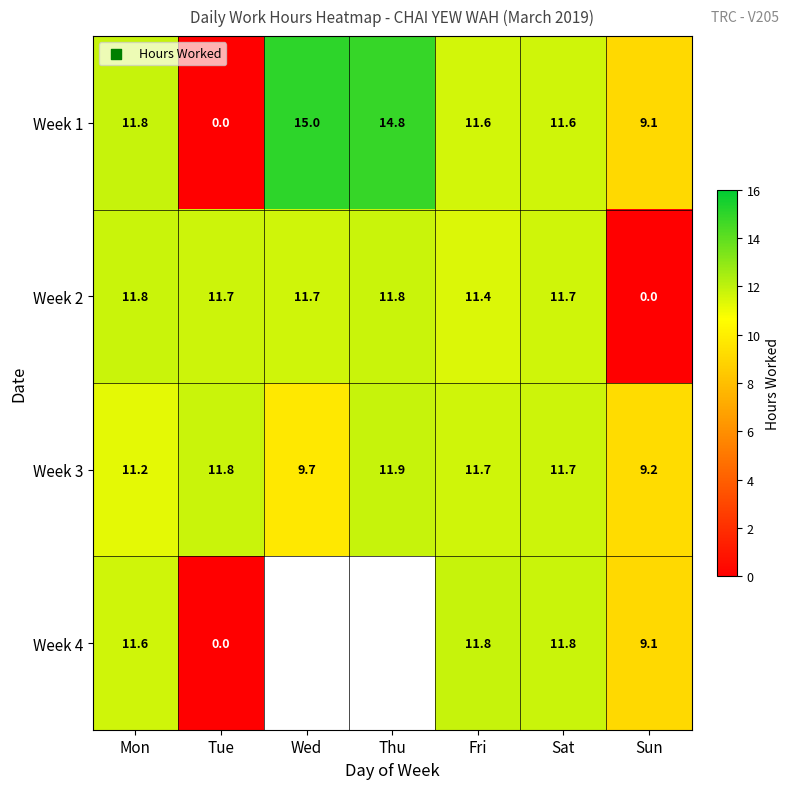

What is the total value across all series at Mon?

46.4